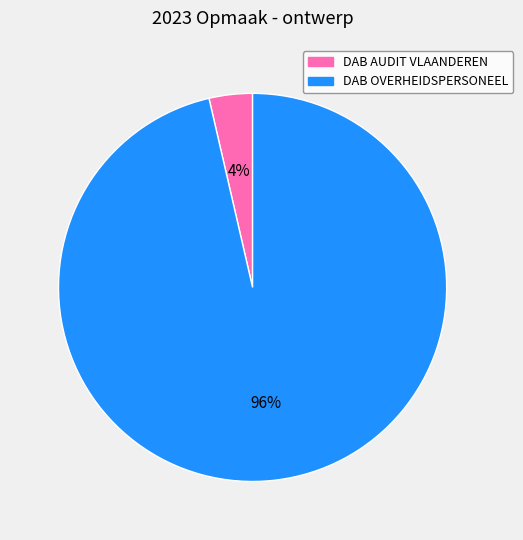

Which category has the smallest portion of the pie?

DAB AUDIT VLAANDEREN